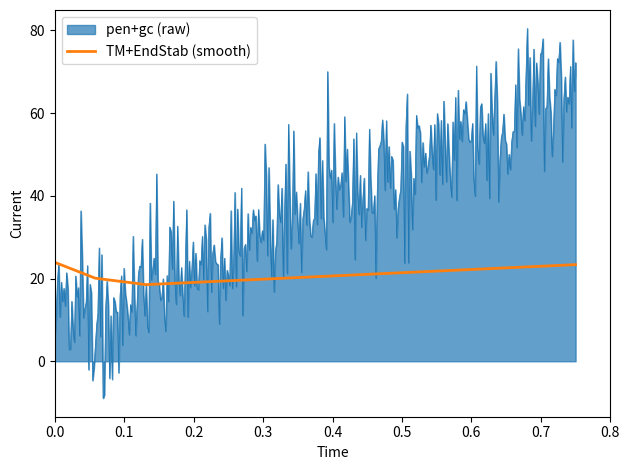

Which series has the largest total across all categories?

pen+gc (raw)